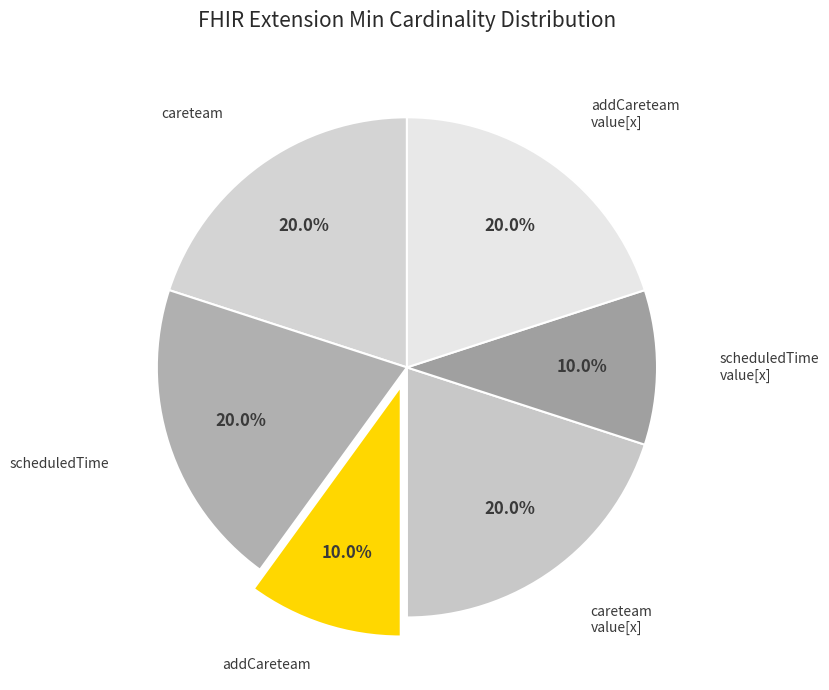

How many segments does this pie chart have?

6